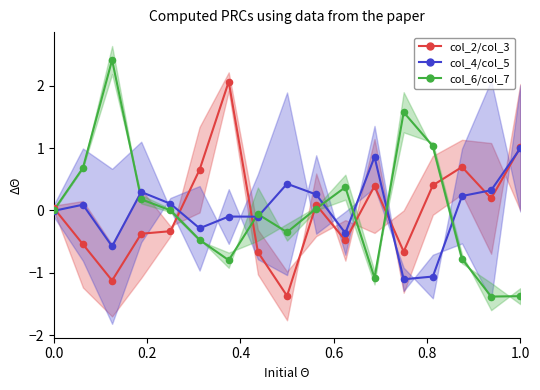

Which series contains the lowest Y value?

col_6 / col_7 mid